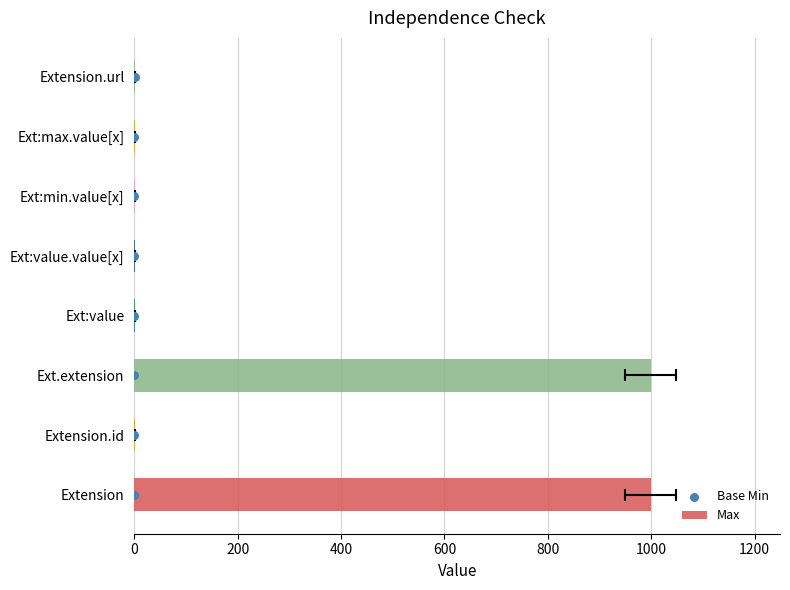

Is the value of Base Min at 400 greater than the value of Max at 200?

Yes